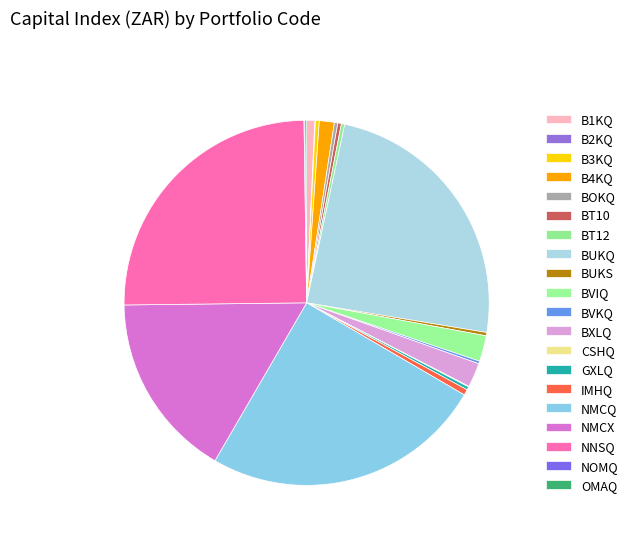

To the nearest percent, what portion does NMCX represent?

16%